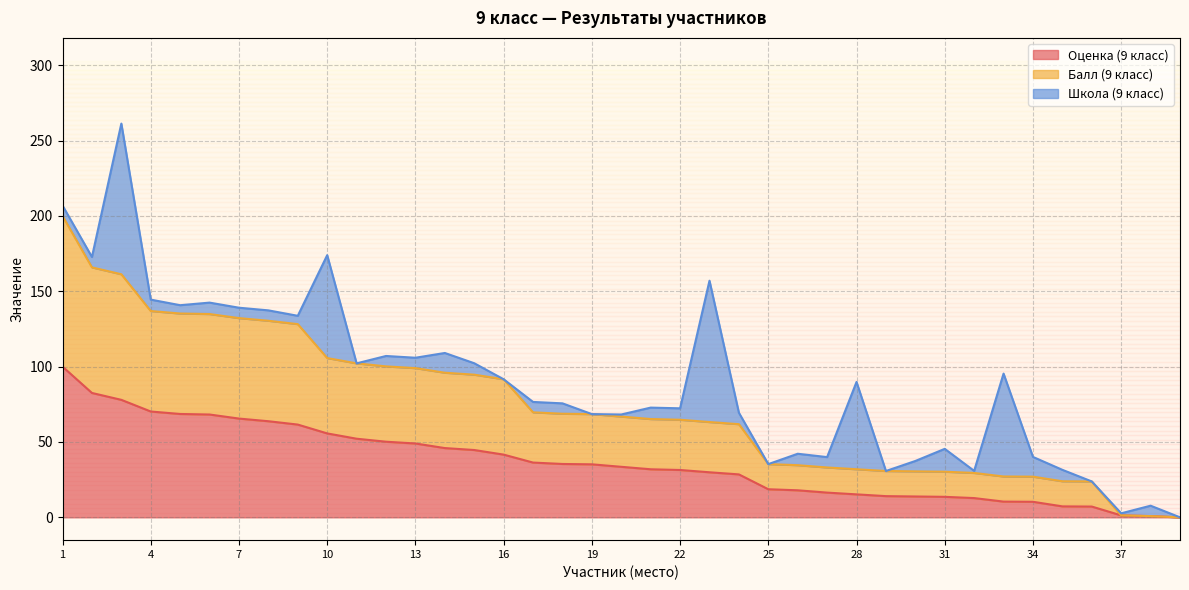

Where is Балл (9 класс) nearest to the value 99?

13